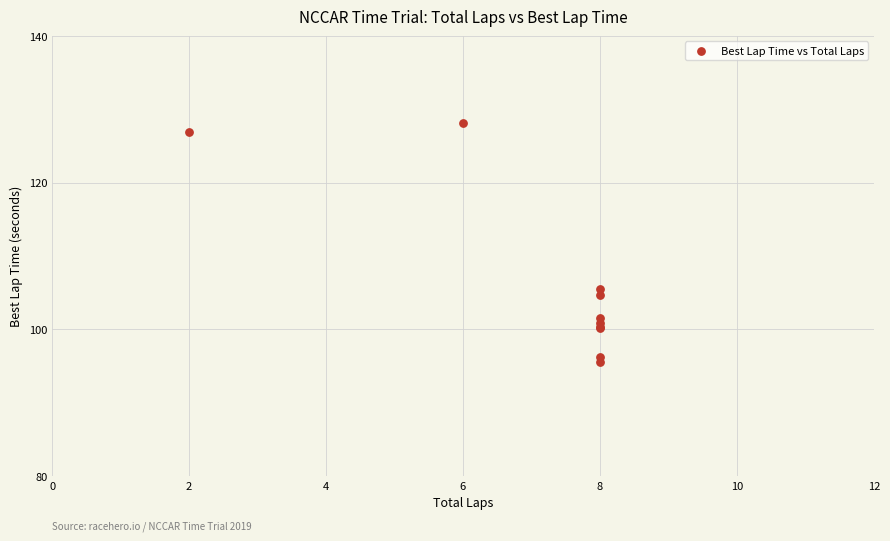

What Y value in the scatter plot is closest to 111?

105.5